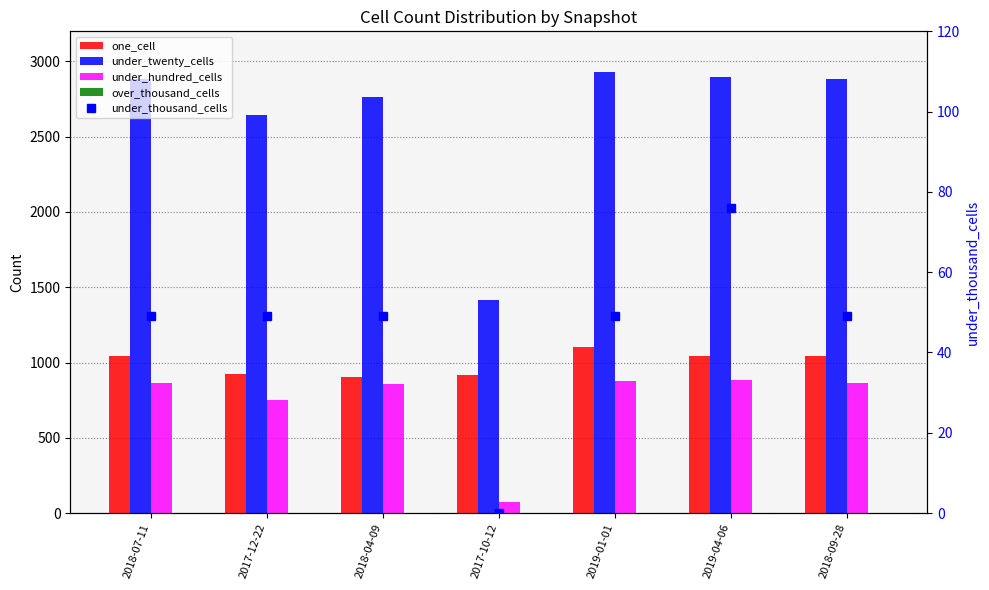

How many categories are shown in the chart?

7